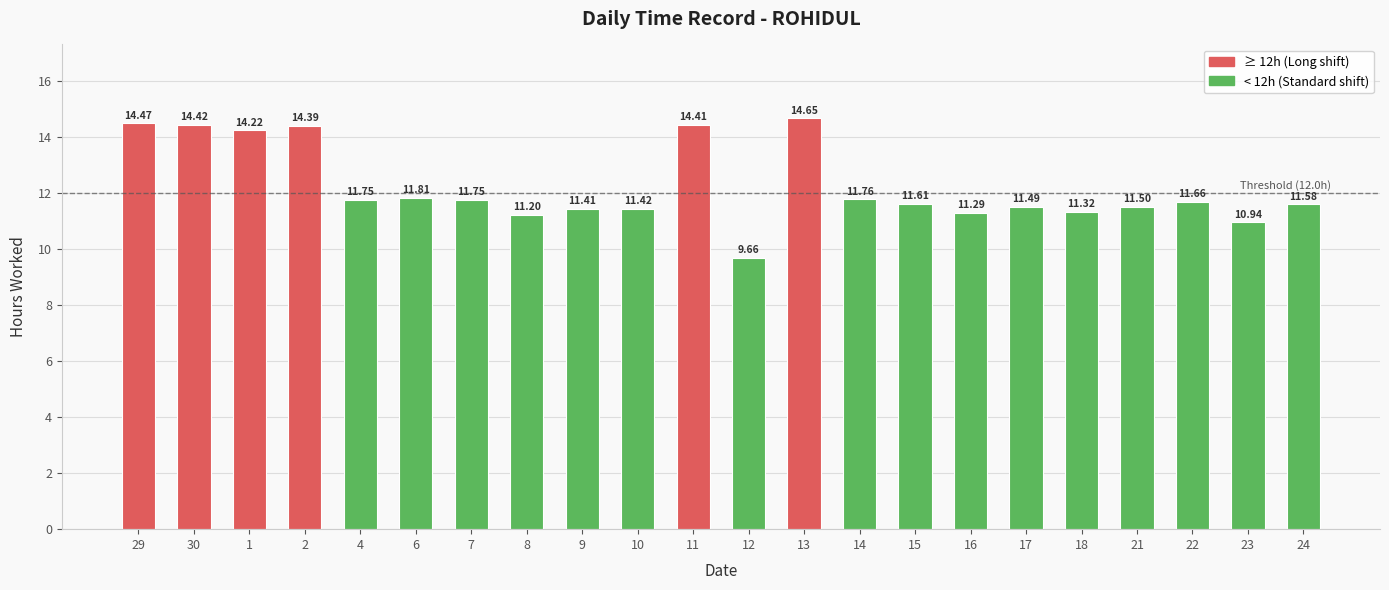

Between 15 and 18, which is larger?

15